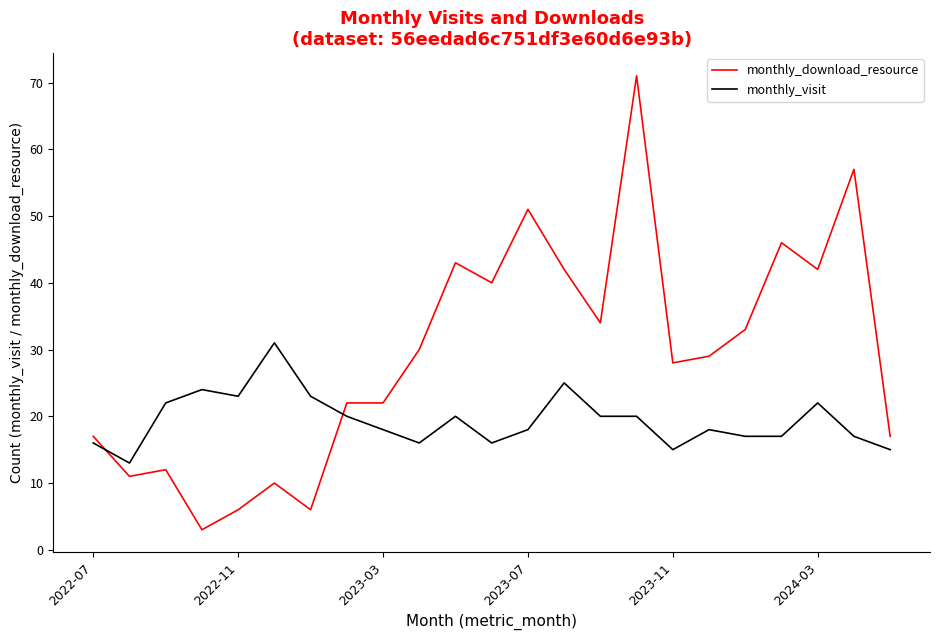

Which series ends up on top after the final intersection of monthly_download_resource and monthly_visit?

monthly_download_resource